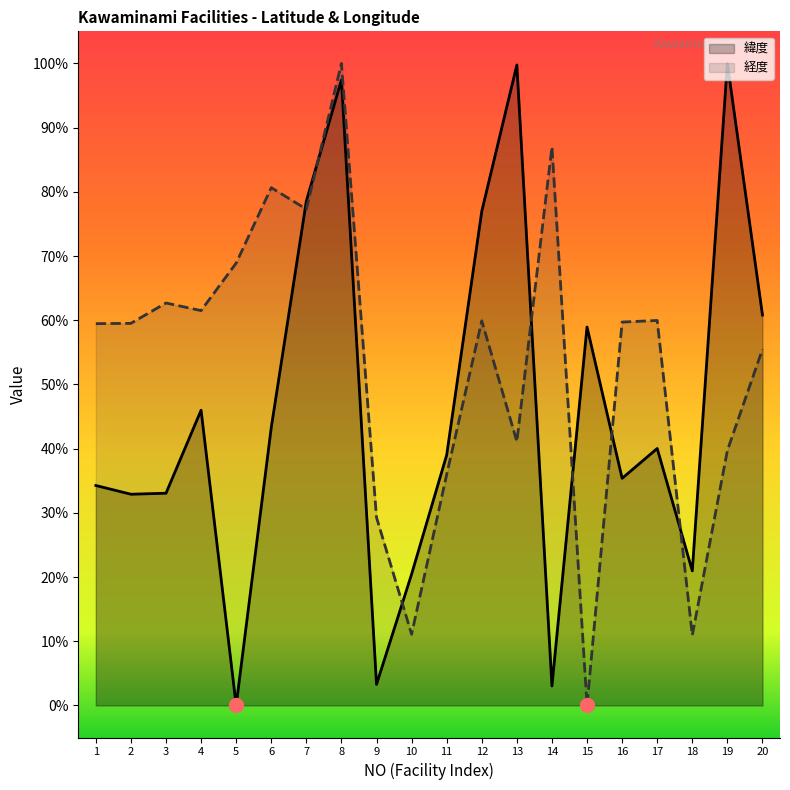

What are all the series names shown in the legend?

緯度, 経度